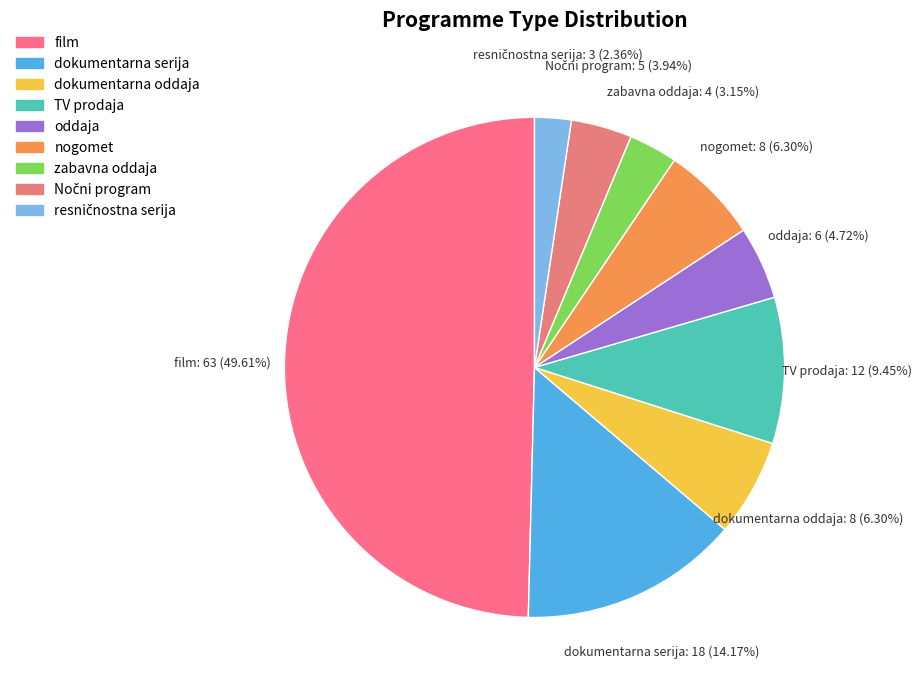

Combined, do zabavna oddaja and oddaja account for over 50%?

No